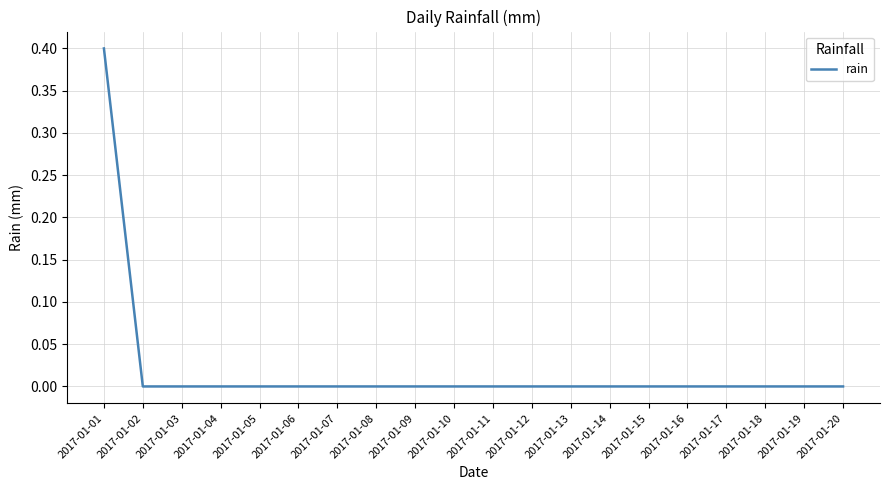

The value at 2017-01-06 is -0.2. True or false?

False